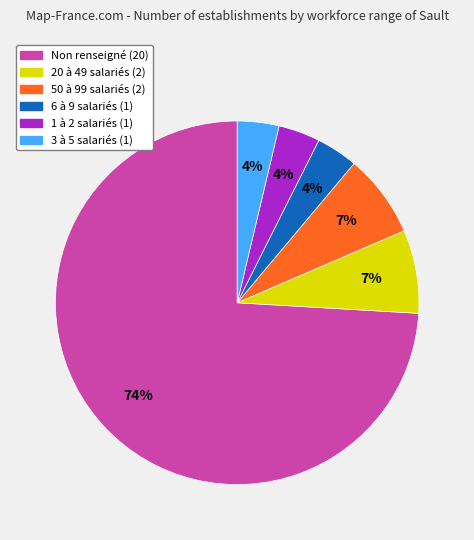

Is there any slice that represents more than half of the pie?

Yes